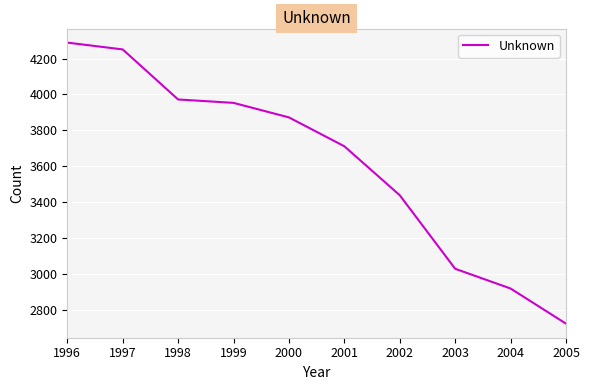

Rank the categories by value from lowest to highest.

2005, 2004, 2003, 2002, 2001, 2000, 1999, 1998, 1997, 1996